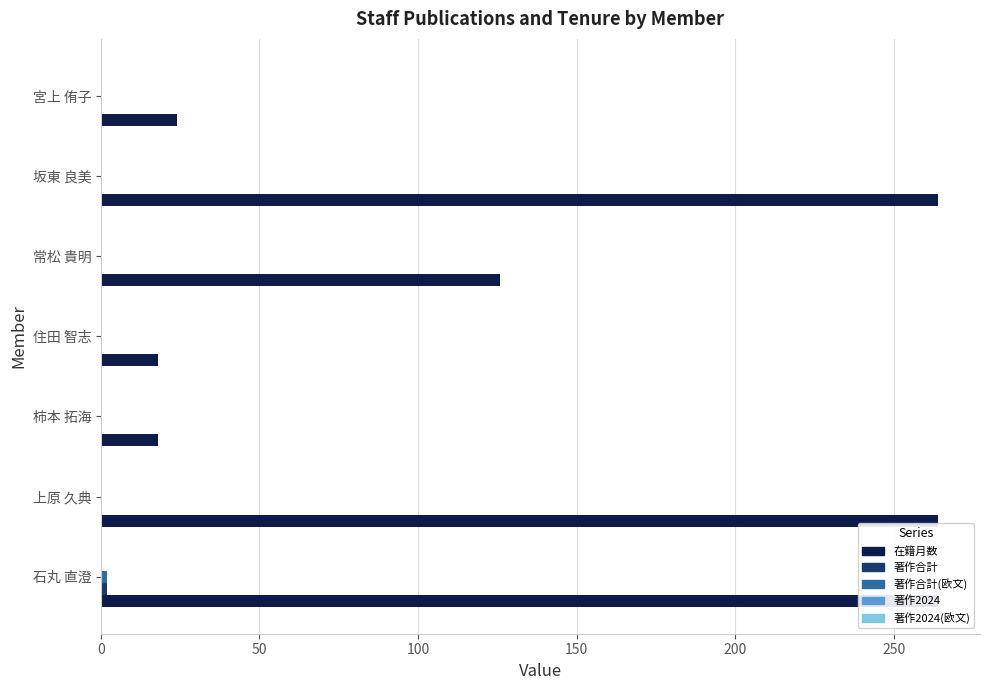

What are all the series names shown in the legend?

在籍月数, 著作合計, 著作合計(欧文), 著作2024, 著作2024(欧文)